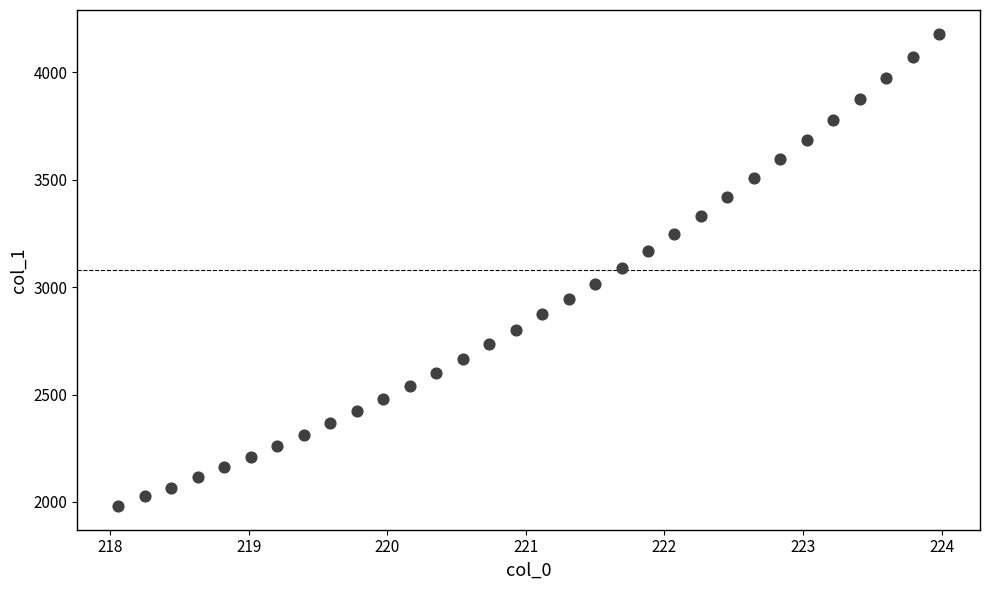

What is the range of X values (max minus min)?

5.9